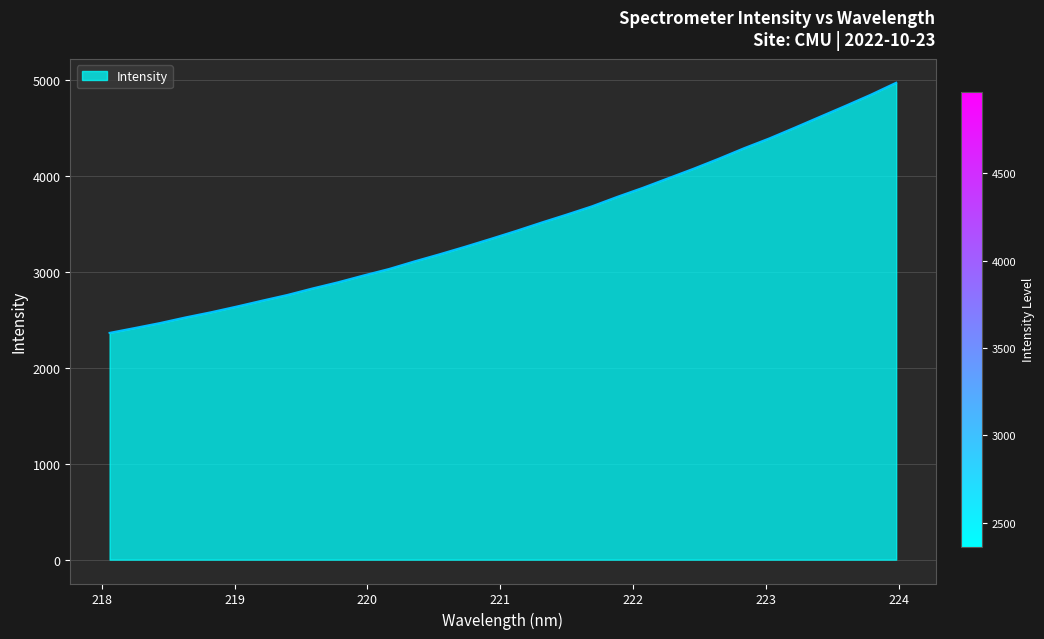

What is the maximum value shown in the chart?

4969.5